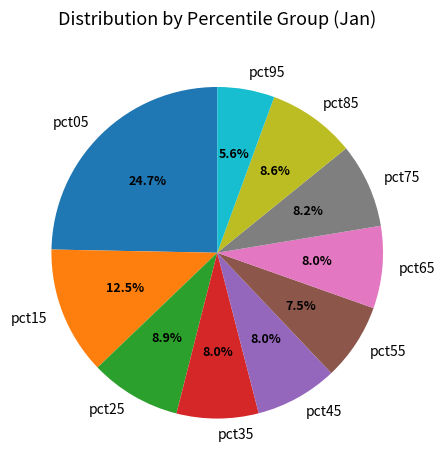

Which slice is the largest?

pct05